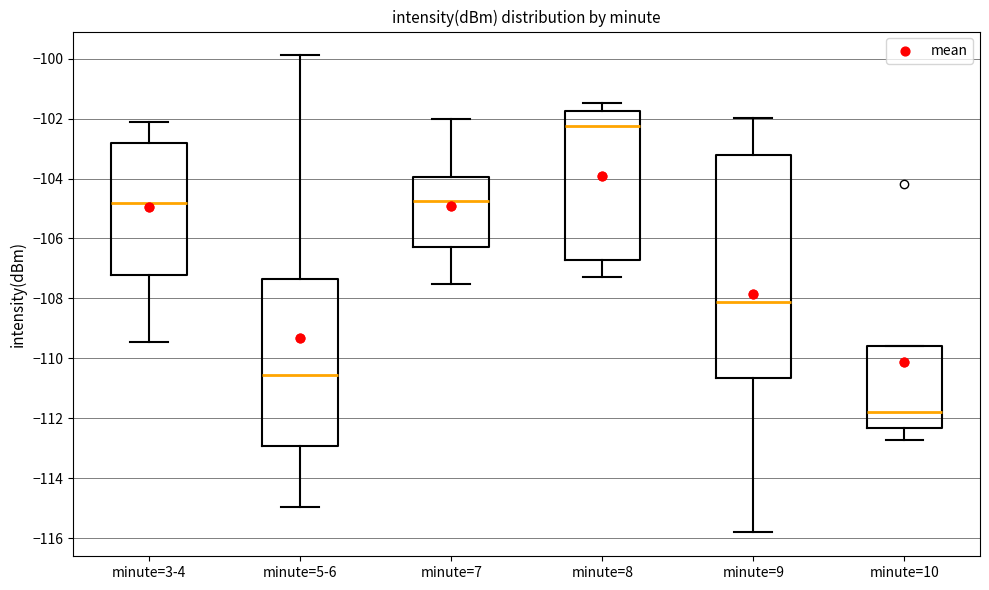

Comparing the boxes themselves (not the whiskers), which one is the tallest?

minute=9